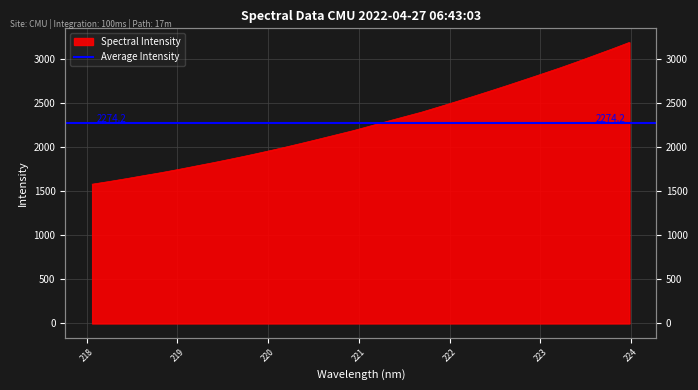

True or false: there are more than 0 points higher than both neighbors.

False